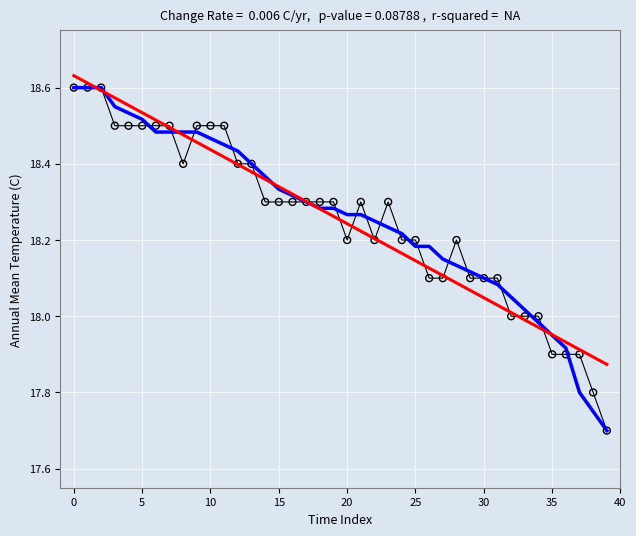

What is the smallest value displayed?

17.7